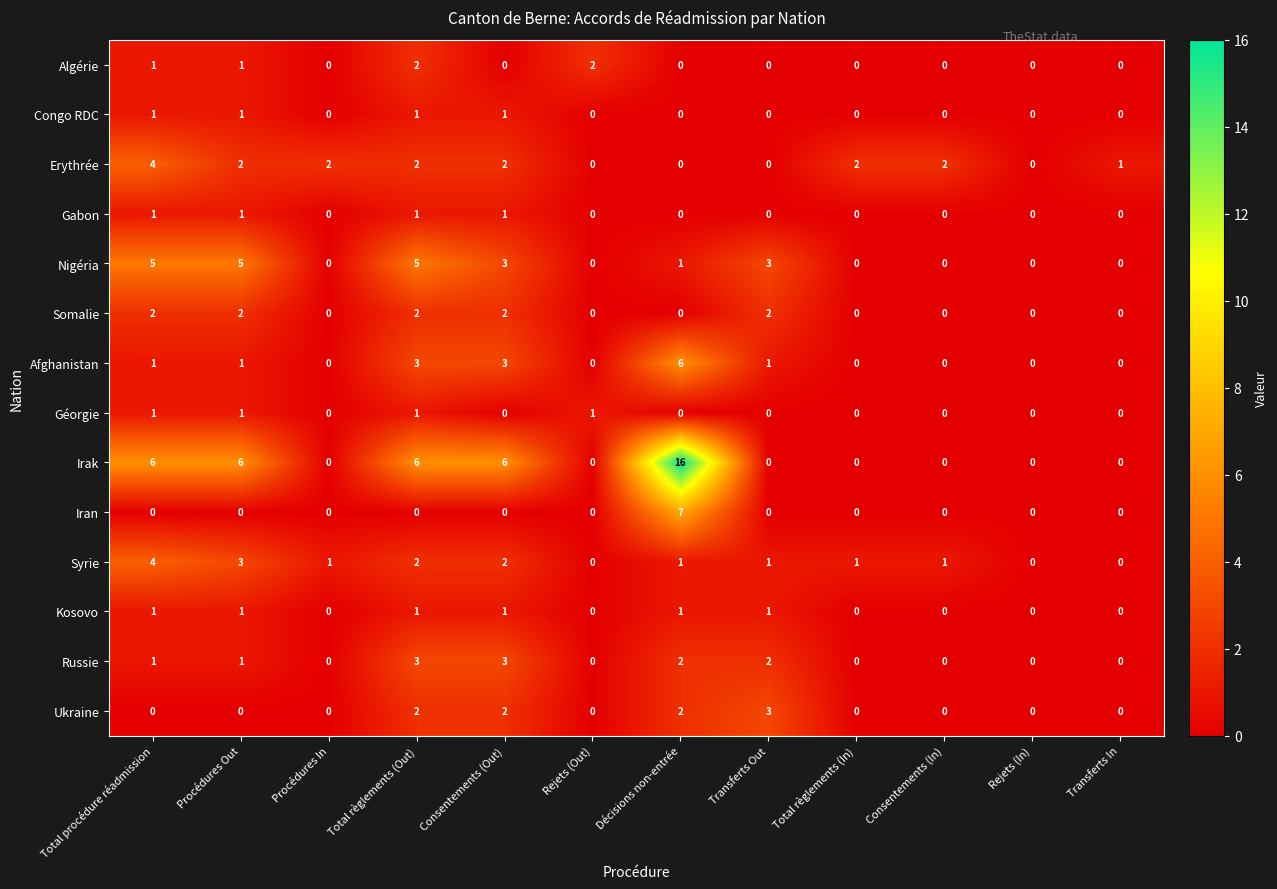

What is the sum of the Syrie values at Consentements (Out) and Total règlements (In)?

3